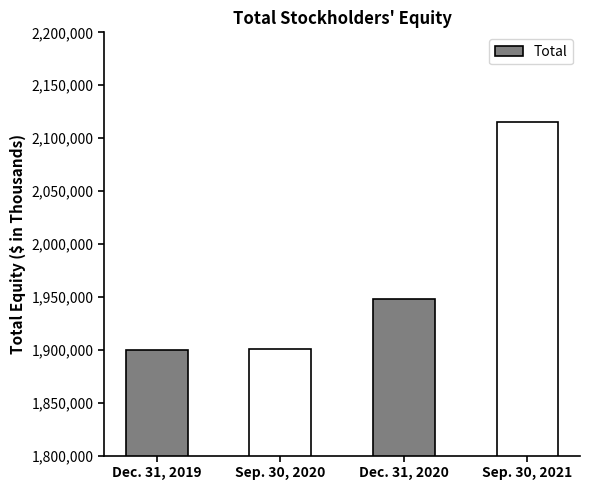

Does the chart contain stacked bars?

No